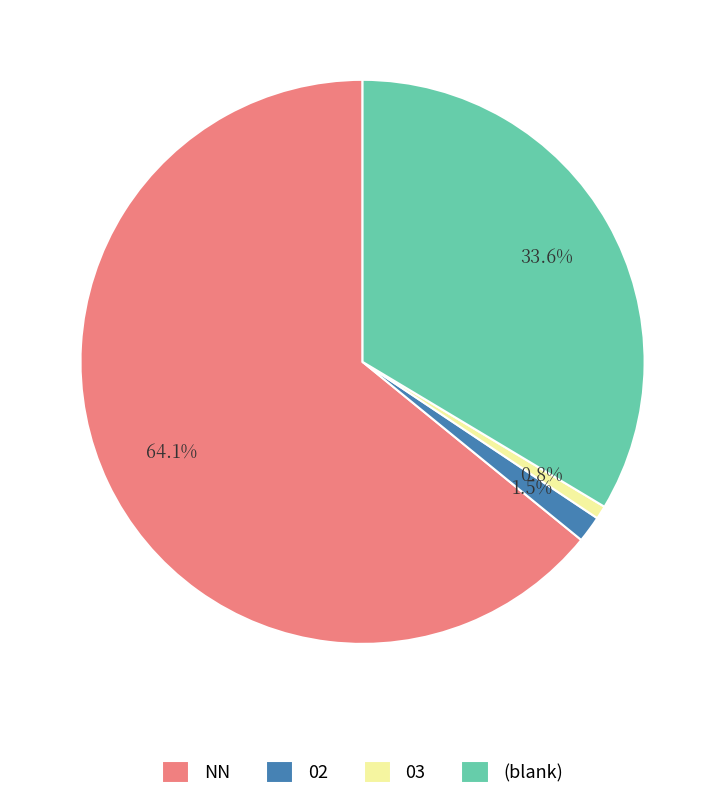

Which has a higher value, (blank) or 02?

(blank)